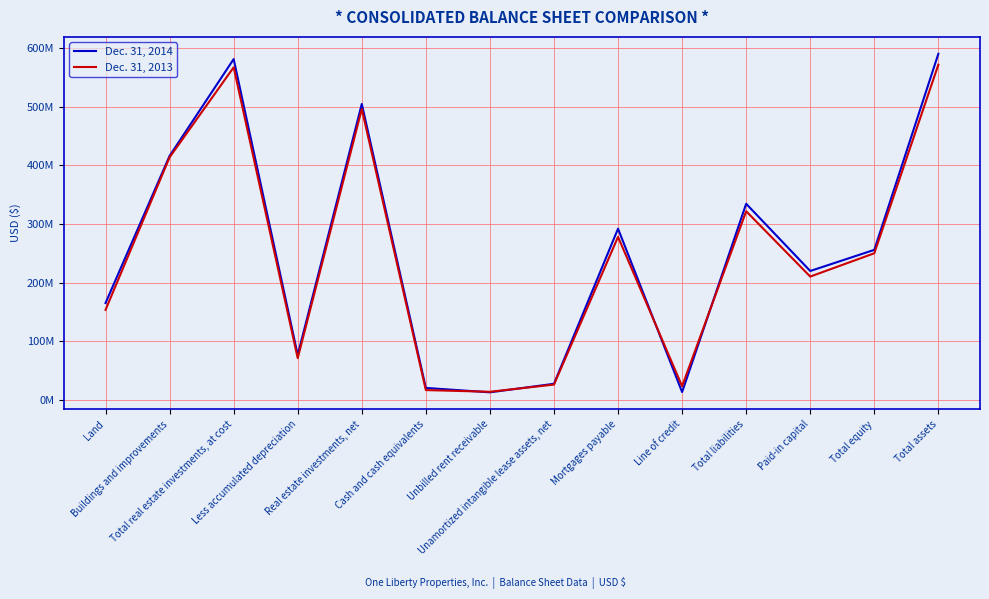

What is the label of the 11th point from the right?

Less accumulated depreciation